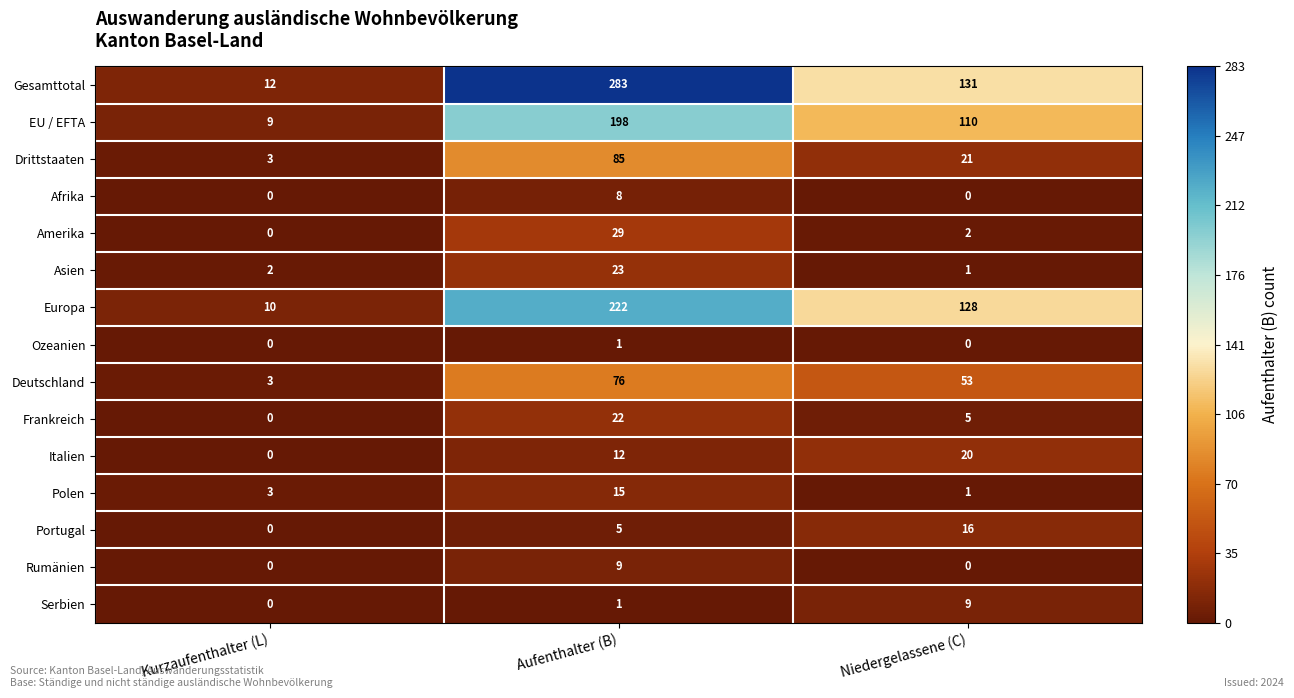

Count the Polen values in the range 1 to 15.

3